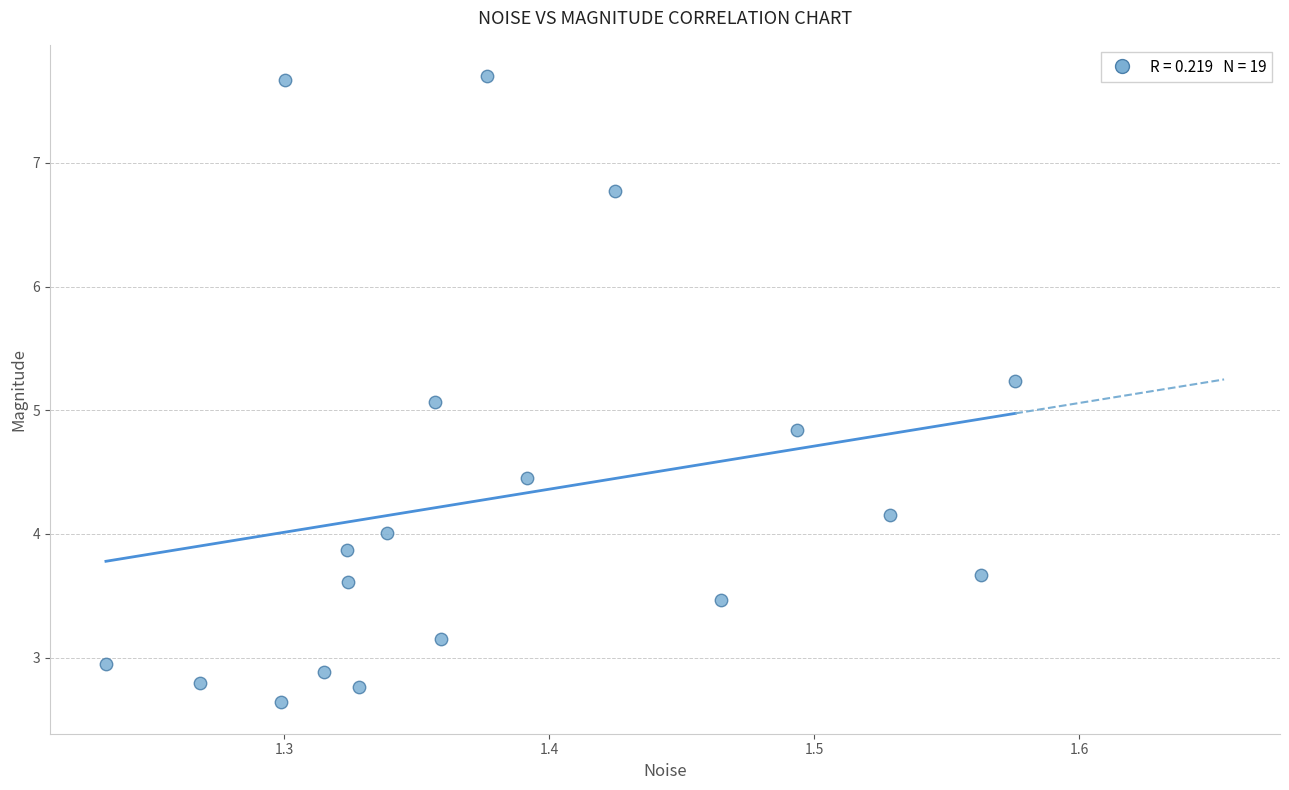

What is the range of X values (max minus min)?

0.3